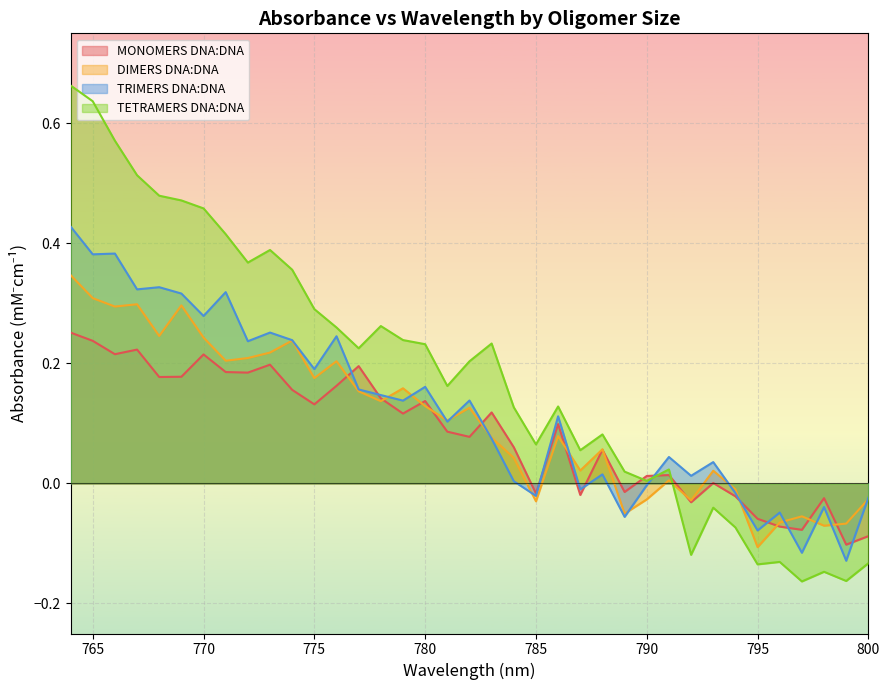

Which series has the largest range (max minus min)?

TETRAMERS DNA:DNA